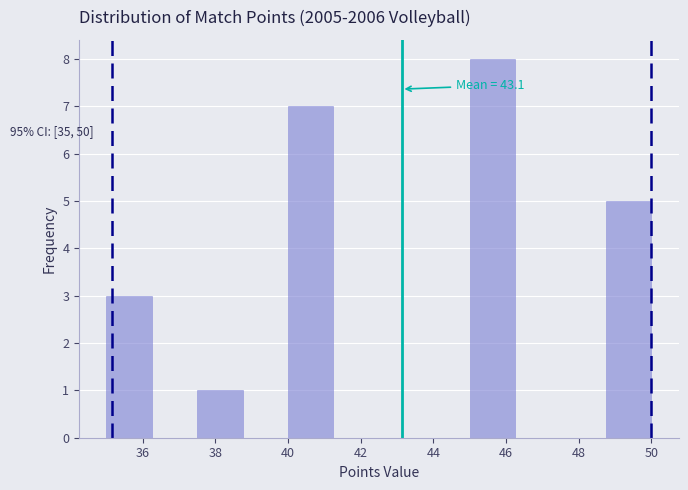

Over which range of the x-axis is the bar tallest?

45.00 to 46.25